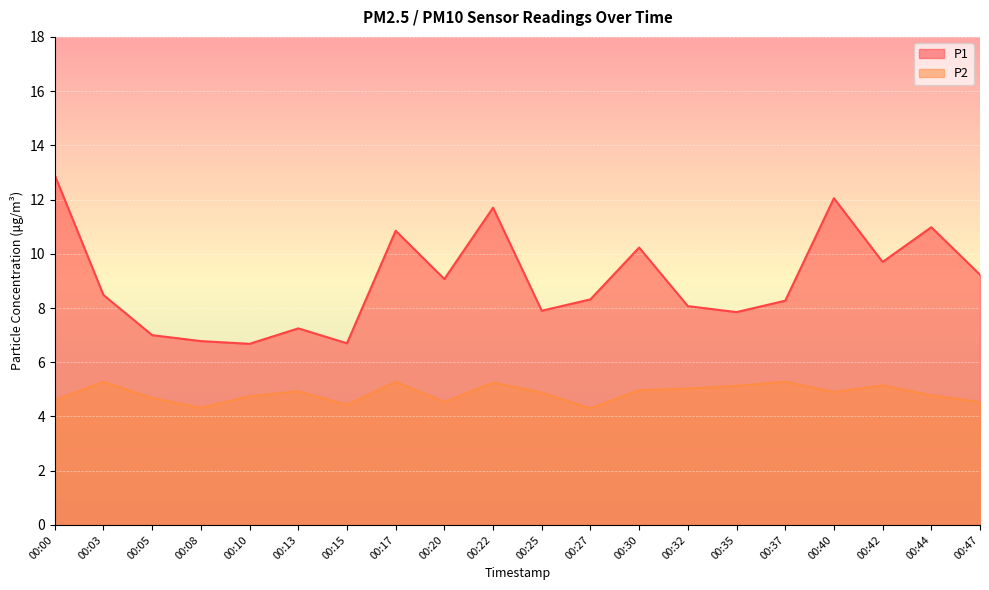

True or false: P2 and P1 cross at least once.

False